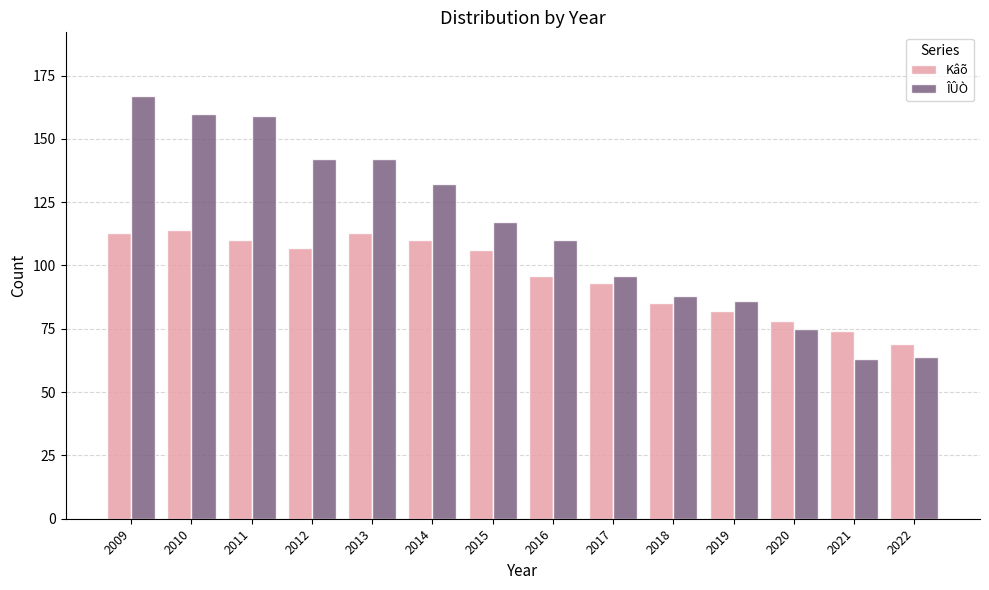

How many data points in Kâõ are less than 106?

7